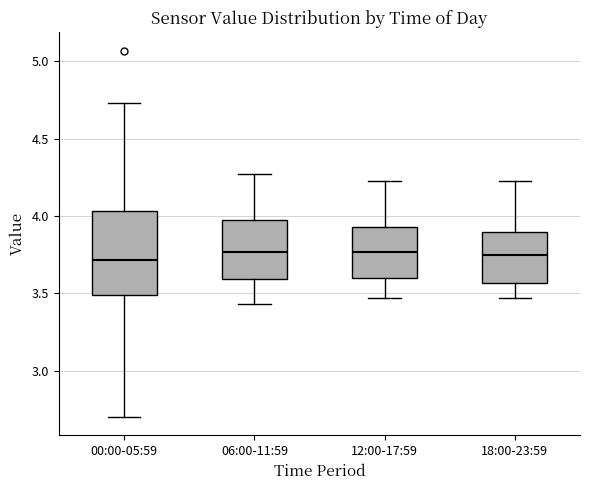

Where does the upper whisker of the box for 06:00-11:59 end on the y-axis? The values are not printed on the chart, so give them approximately, as read against the axis.

4.25